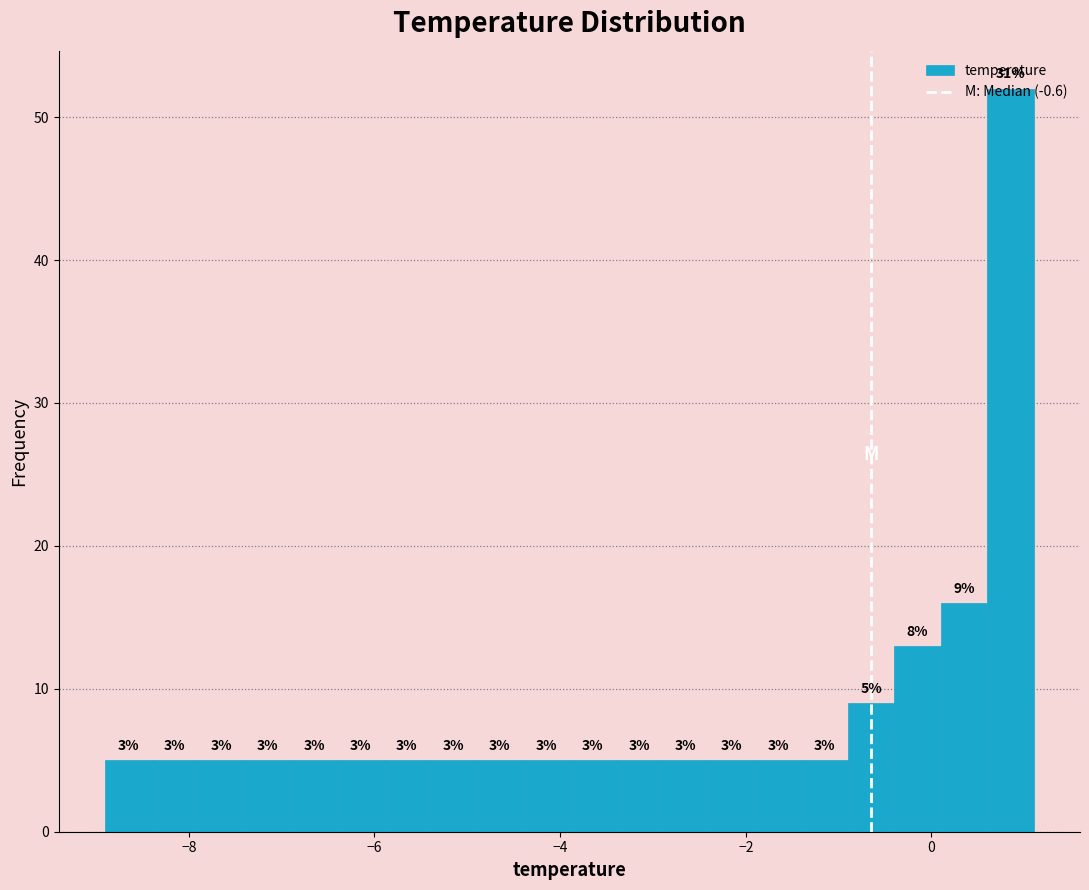

Read against the x-axis, roughly where is the centre of the tallest bar?

0.8